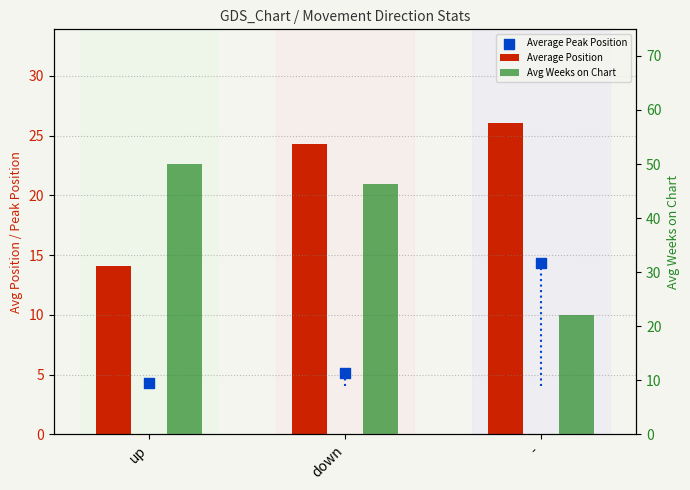

Which series has the largest total across all categories?

Avg Weeks on Chart